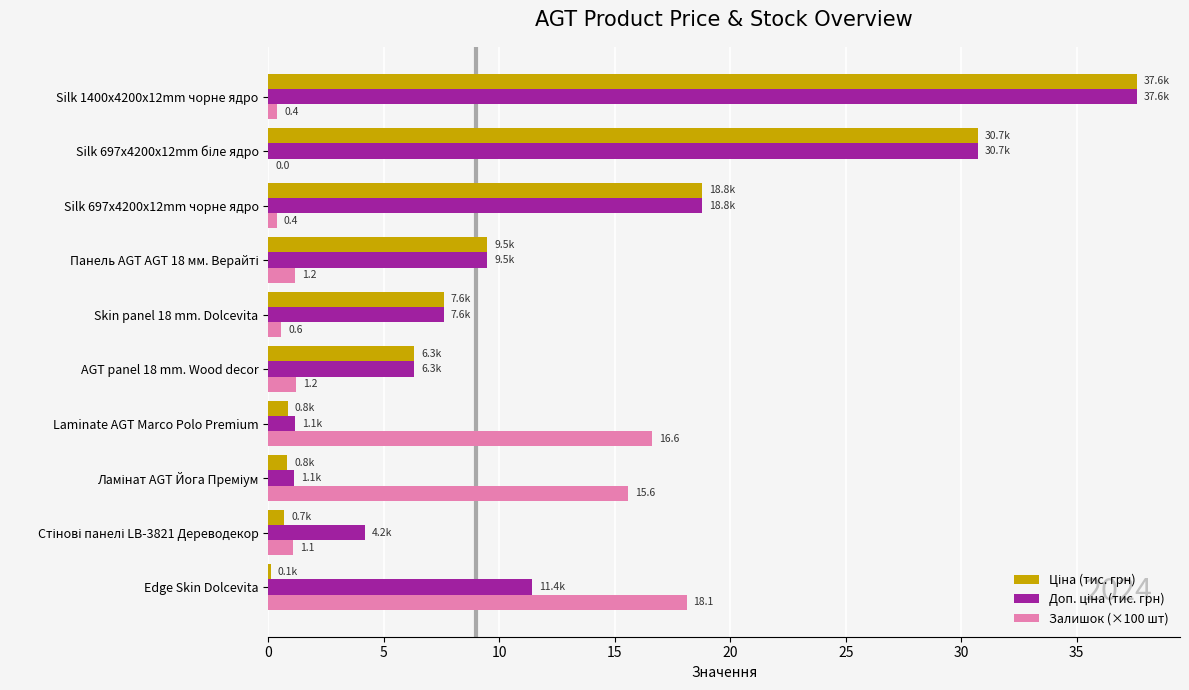

Count the number of data series in this chart.

3